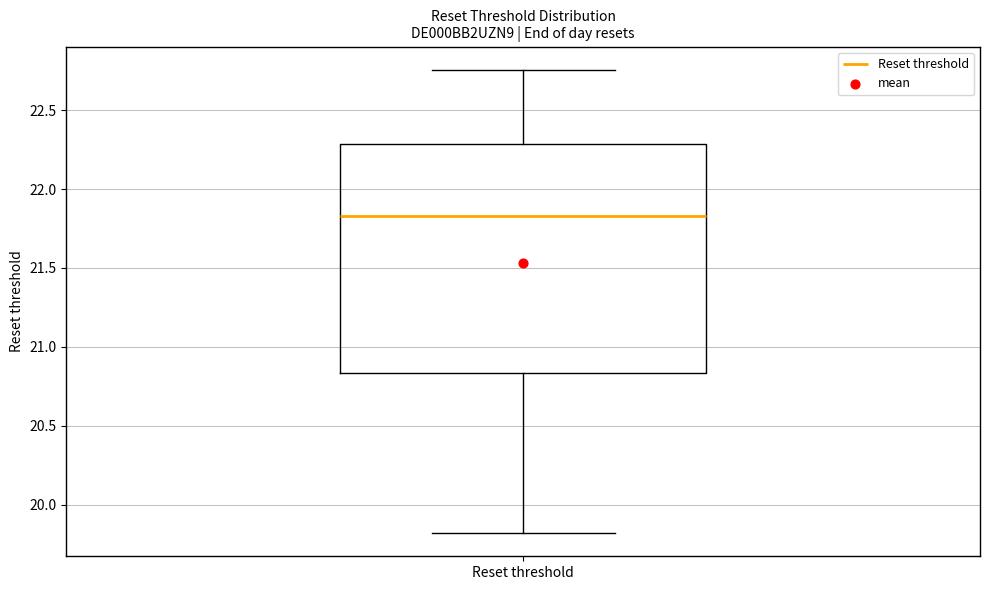

Transcribe this box plot: give where the median line is, the range the box spans, and where the two whiskers end, as read against the y-axis. The values are not printed on the chart, so give them approximately, as read against the axis.

median 21.85, box 20.85 to 22.30, whiskers 19.80 to 22.75